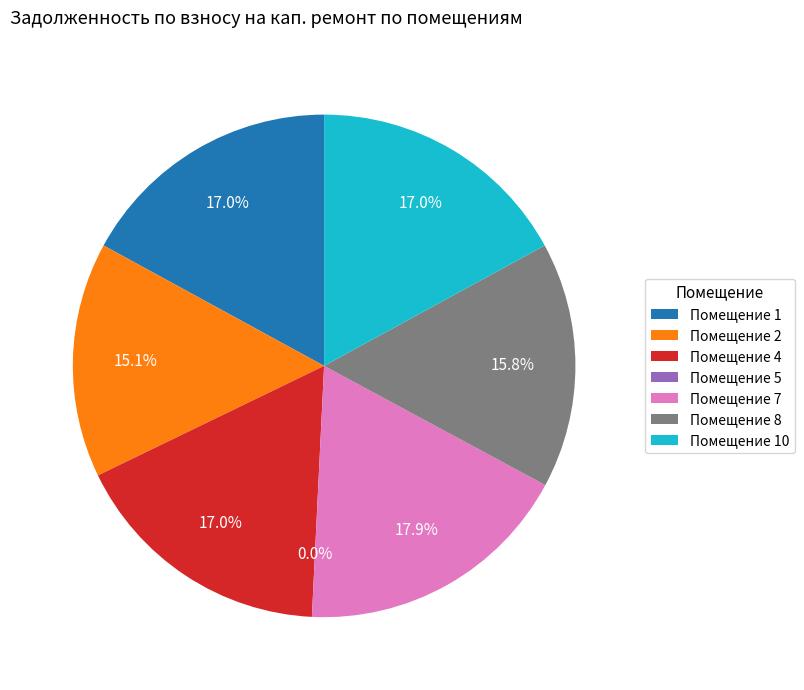

Does any single category account for the majority?

No